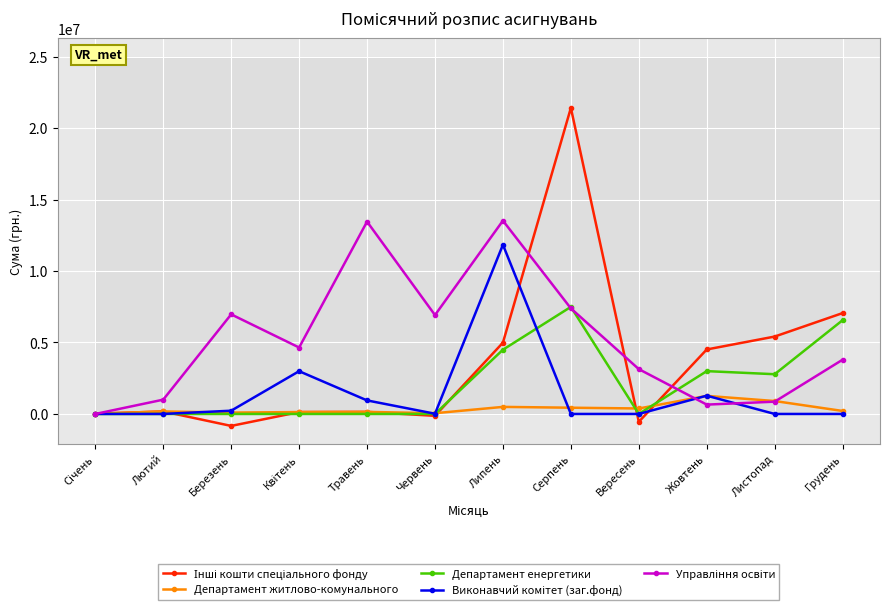

At Серпень, list the series in order from smallest to largest.

Виконавчий комітет (заг.фонд), Департамент житлово-комунального, Управління освіти, Департамент енергетики, Інші кошти спеціального фонду